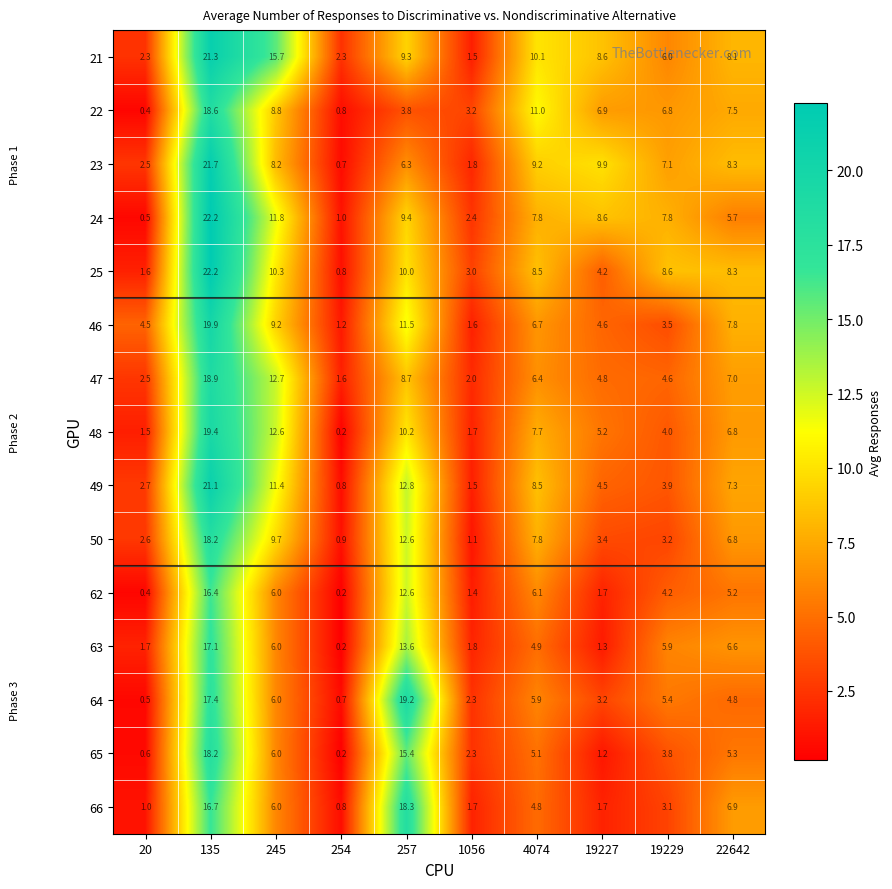

What is the smallest value displayed?

0.2